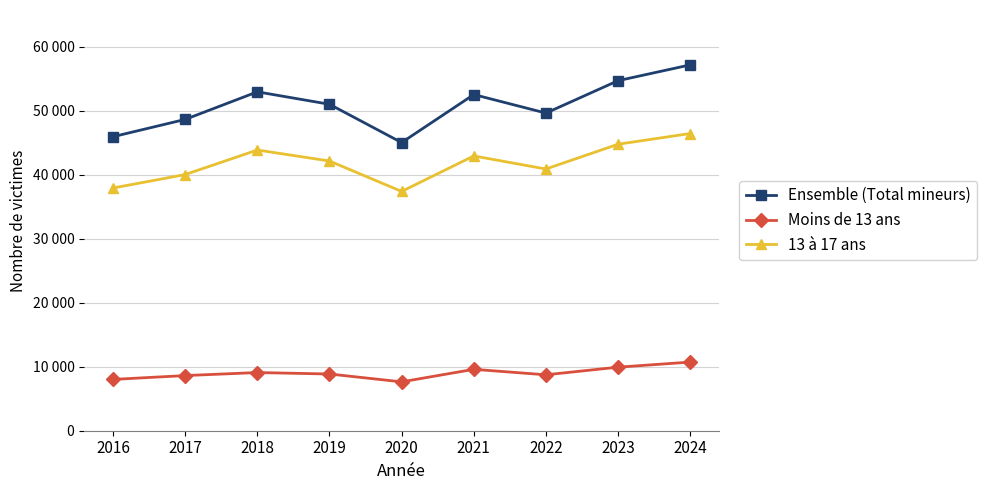

What is the minimum value shown in the chart?

7635